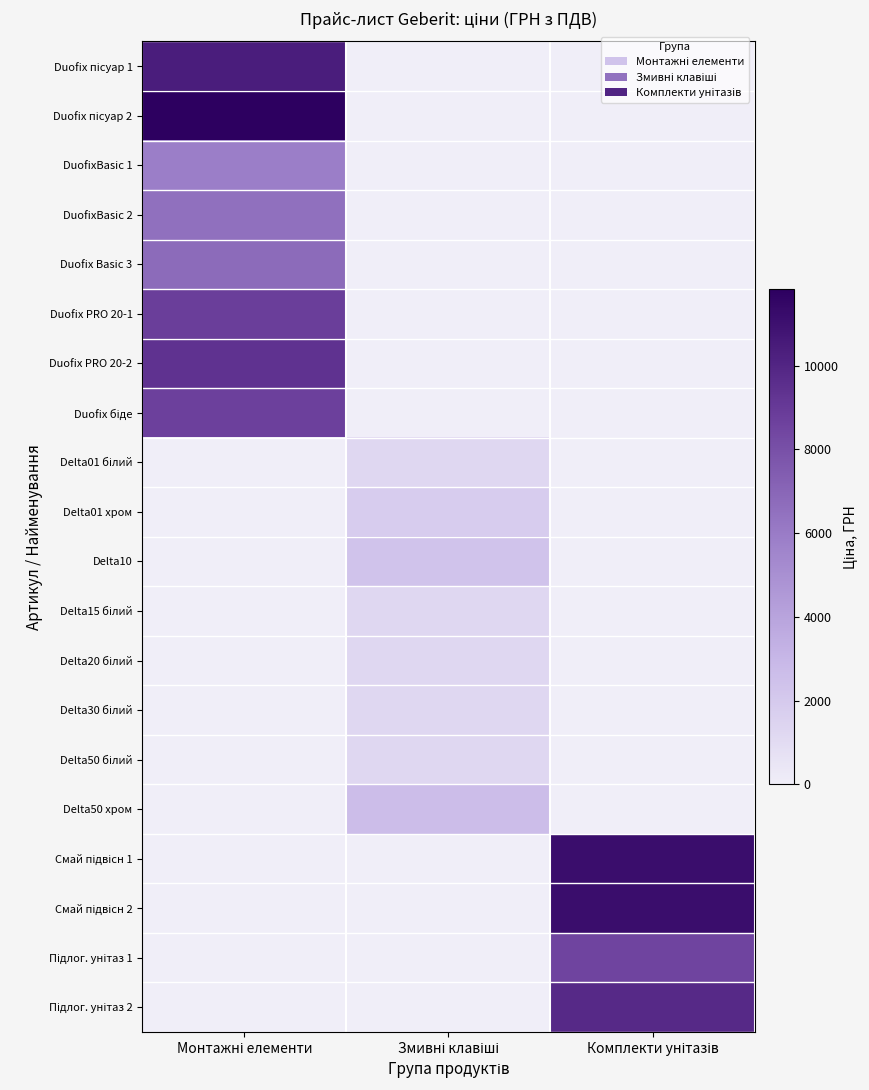

How many categories are shown in the chart?

3